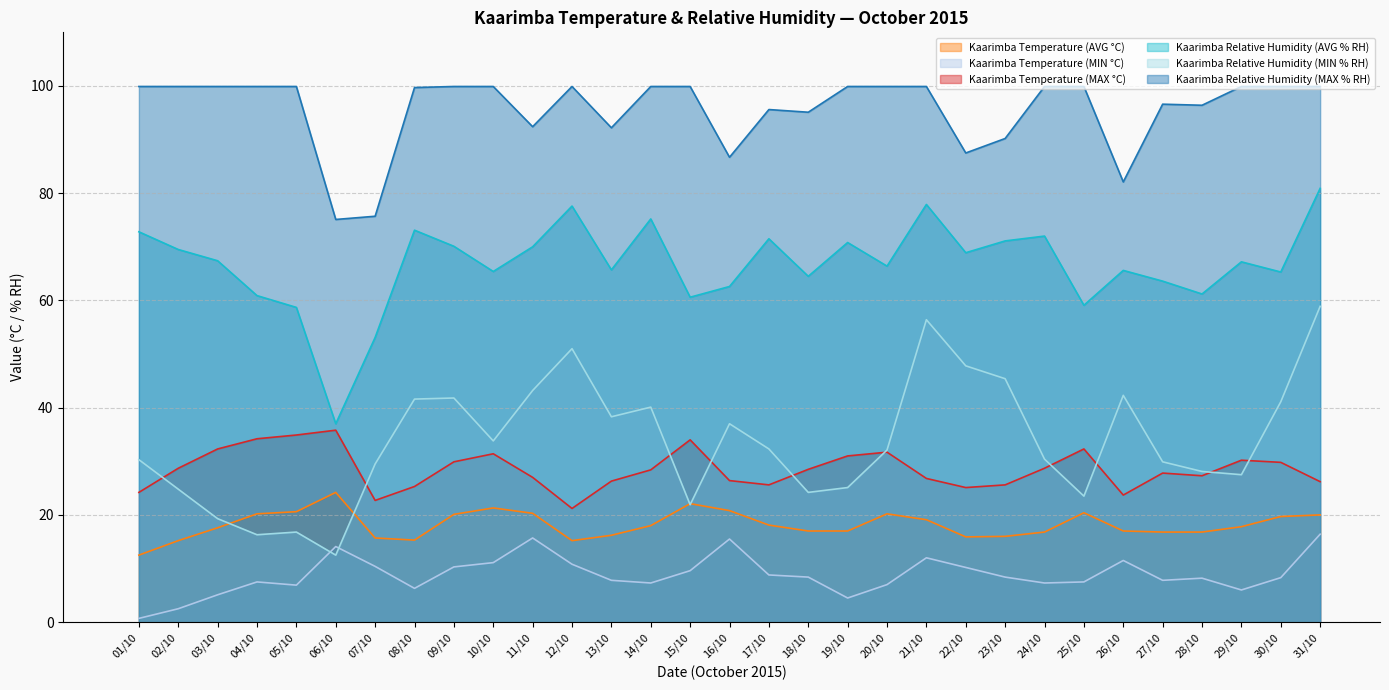

Where does the Kaarimba Relative Humidity (MIN % RH) series first go above 32?

08/10